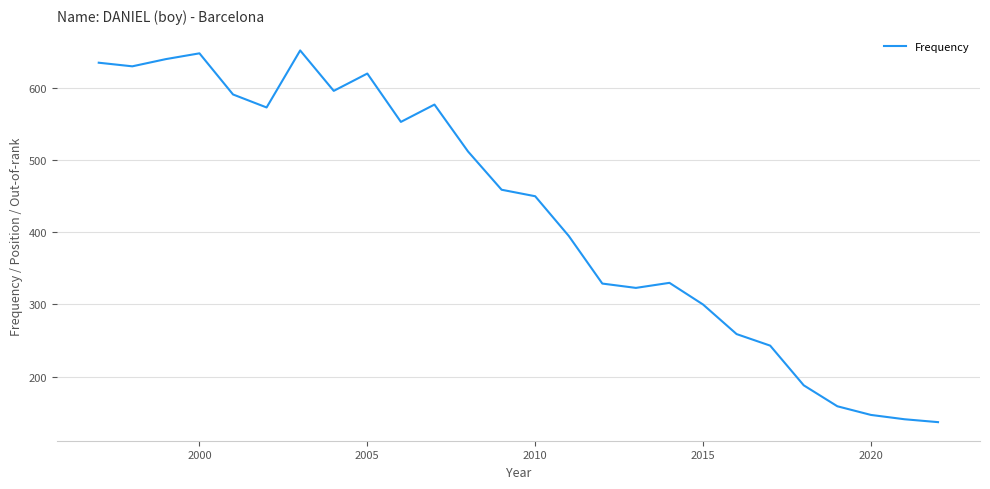

What is the difference between the maximum and minimum values?

515